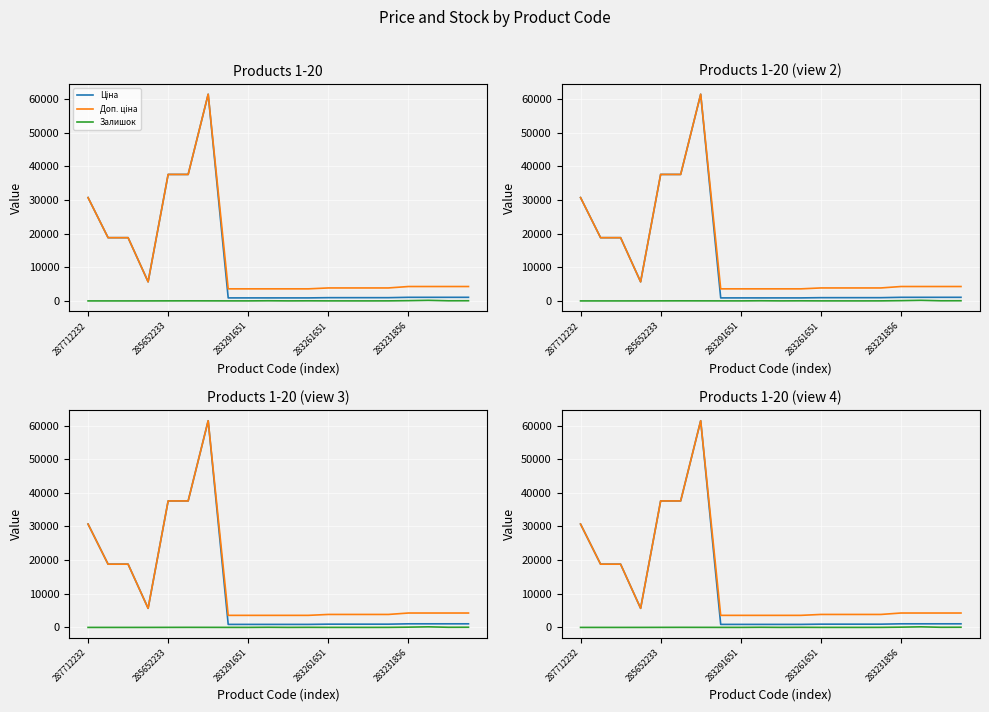

What is the total value across all series at 15?

4830.6